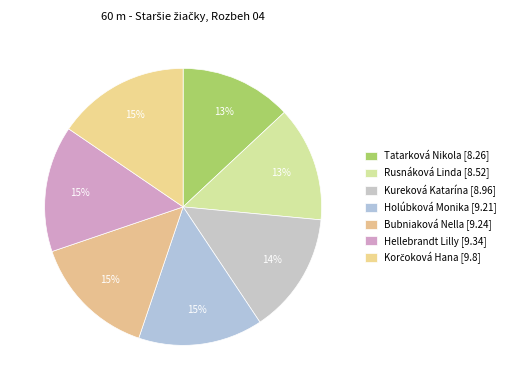

Combined, what portion of the pie is Hellebrandt Lilly and Holúbková Monika?

29.3%